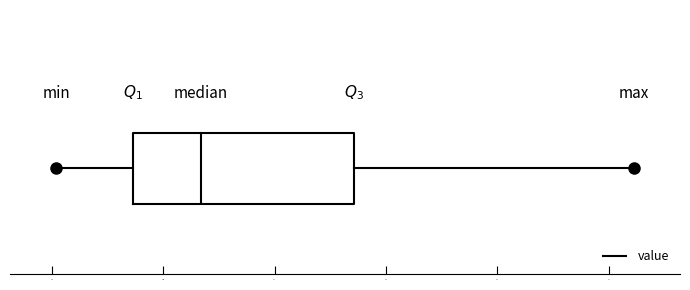

Read this box plot against the x-axis: the position of the median line, the range covered by the box, and the ends of both whiskers. The values are not printed on the chart, so give them approximately, as read against the axis.

median 106, box 94 to 134, whiskers 80 to 184